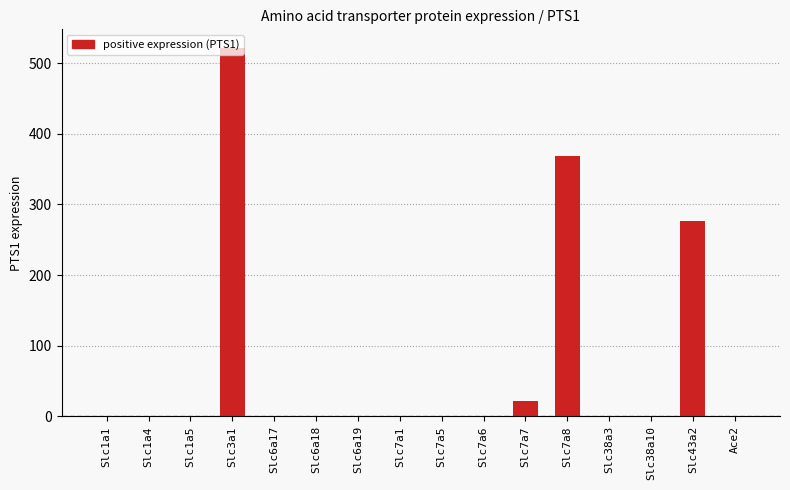

Read the value at Slc7a8, to the nearest 50.

350